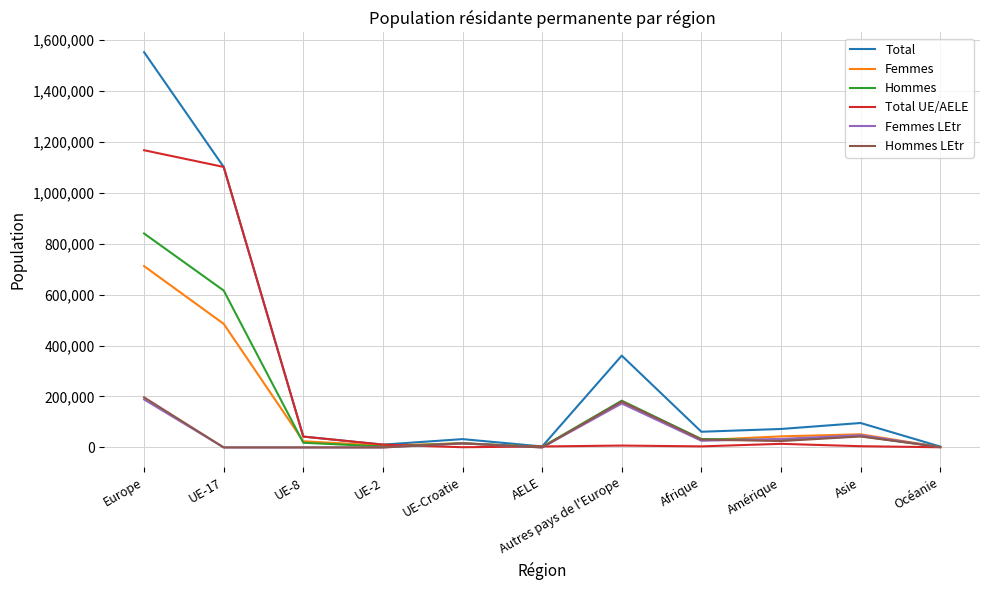

How many values in the Hommes LEtr series are below 15999?

5